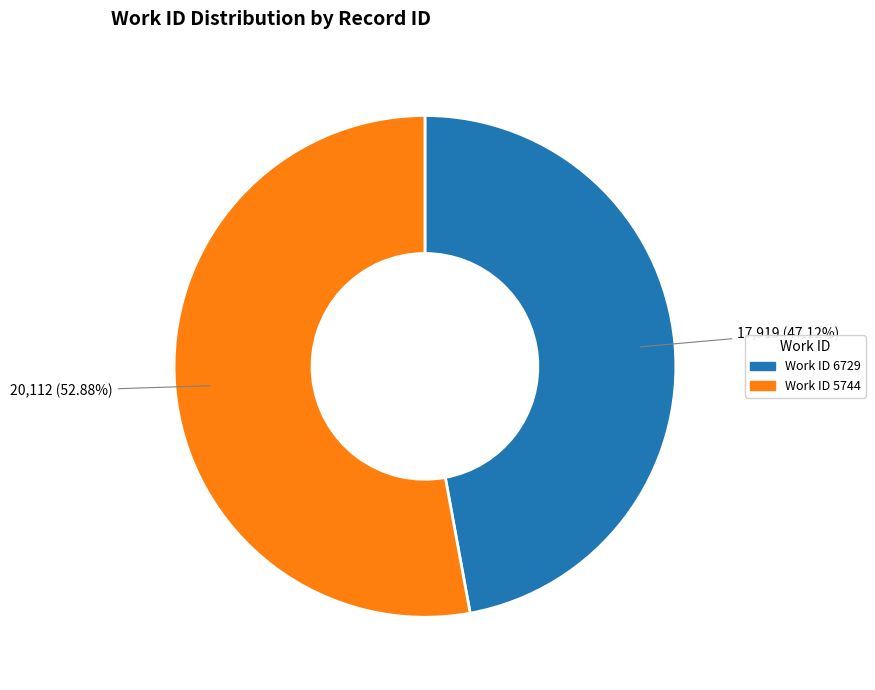

Which slice is the largest?

Work ID 5744